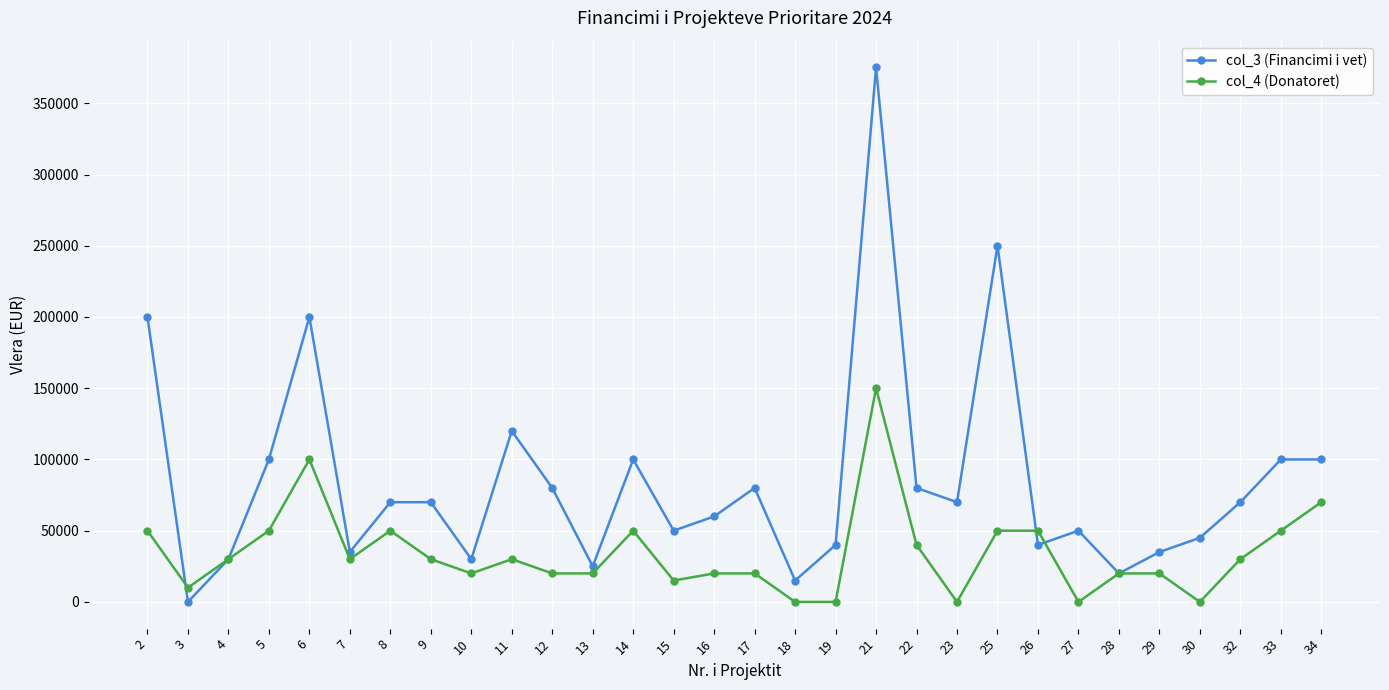

What is the value of the col_4 (Donatoret) point at the 15th from the left?

20000